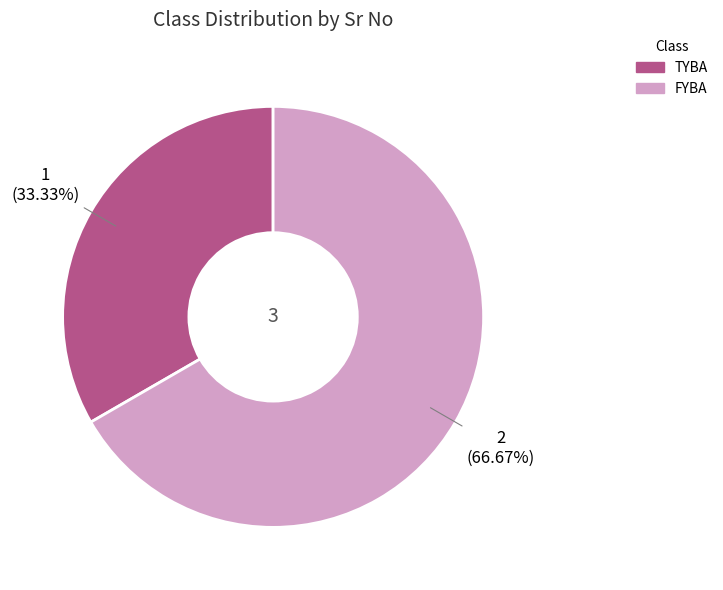

What is the largest slice in the pie chart?

FYBA